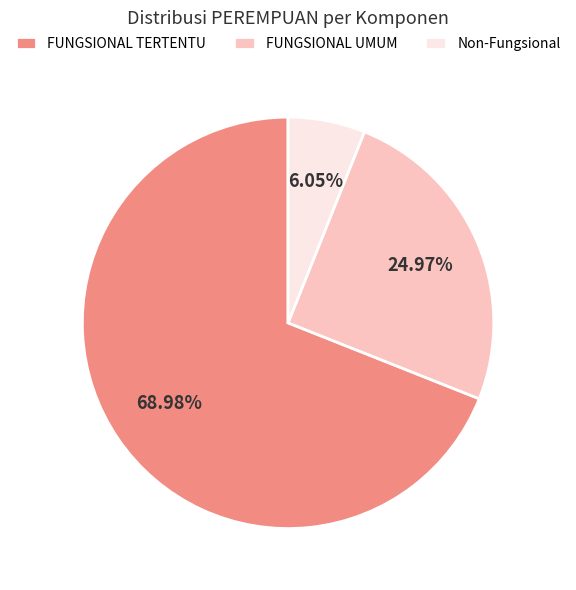

To the nearest percent, what portion does FUNGSIONAL UMUM represent?

25%